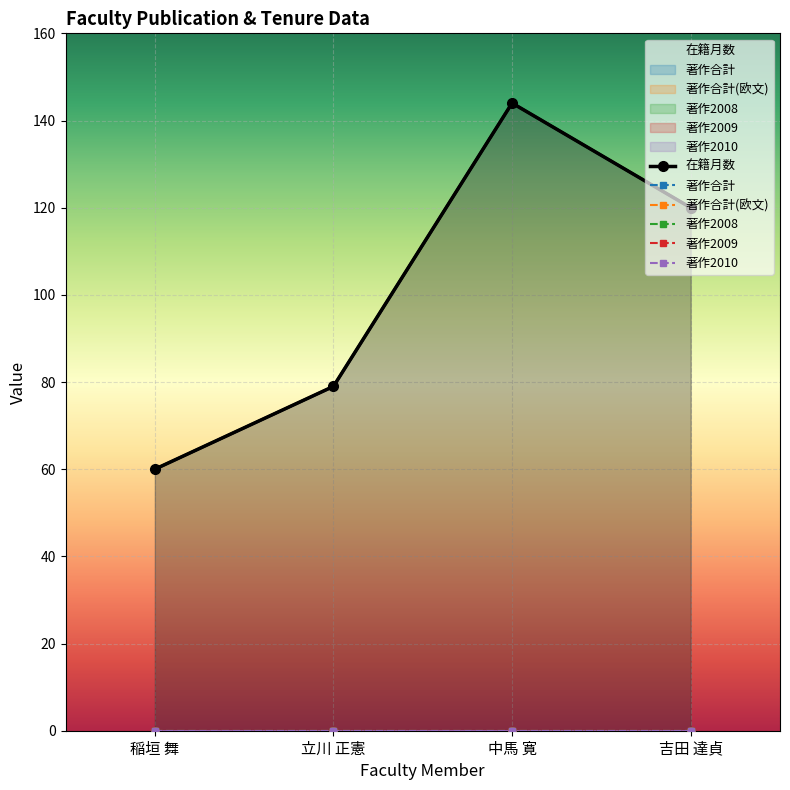

Which category has the highest value across all series?

中馬 寛